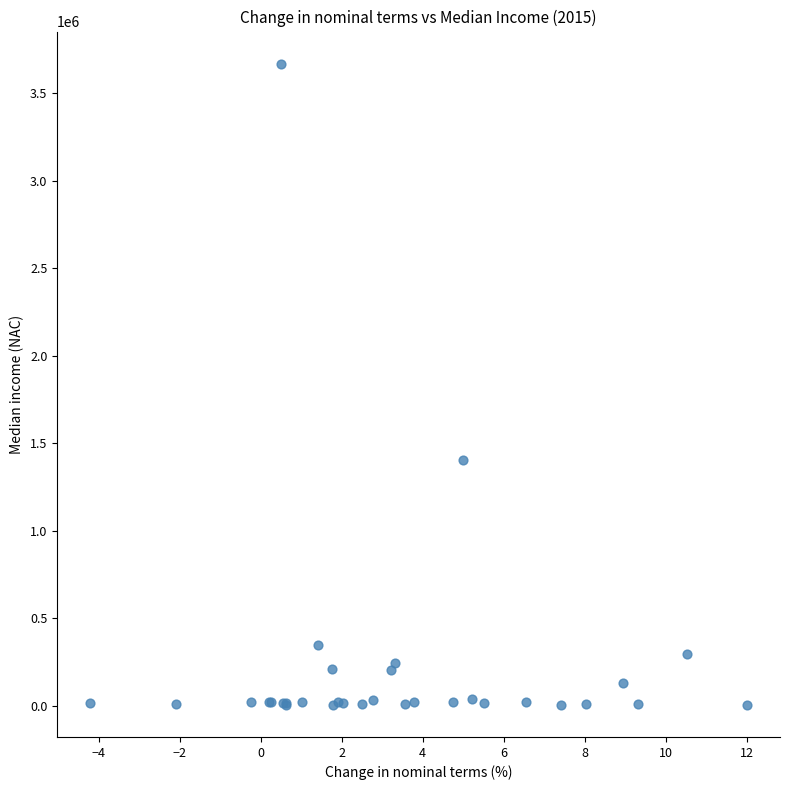

What Y value in the scatter plot is closest to 1837398?

1406568